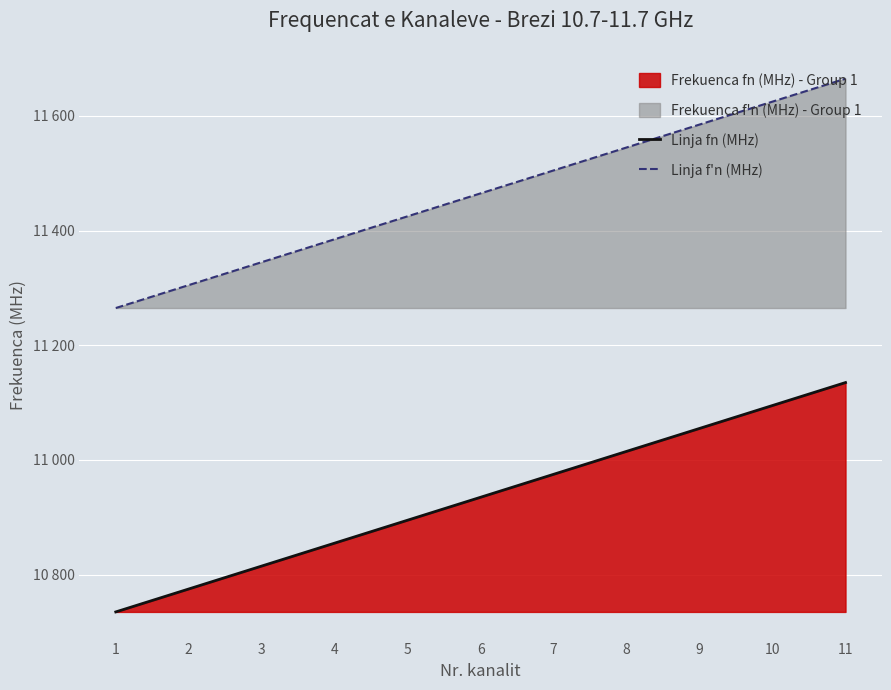

How many categories are shown in the chart?

11